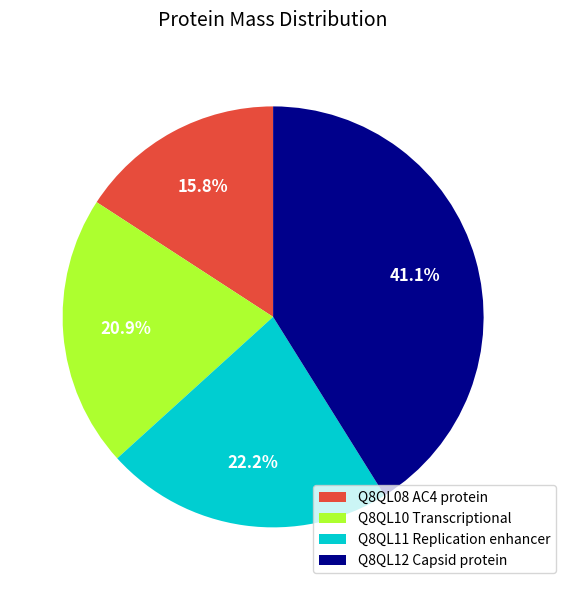

To the nearest percent, what is the average slice percentage?

25%